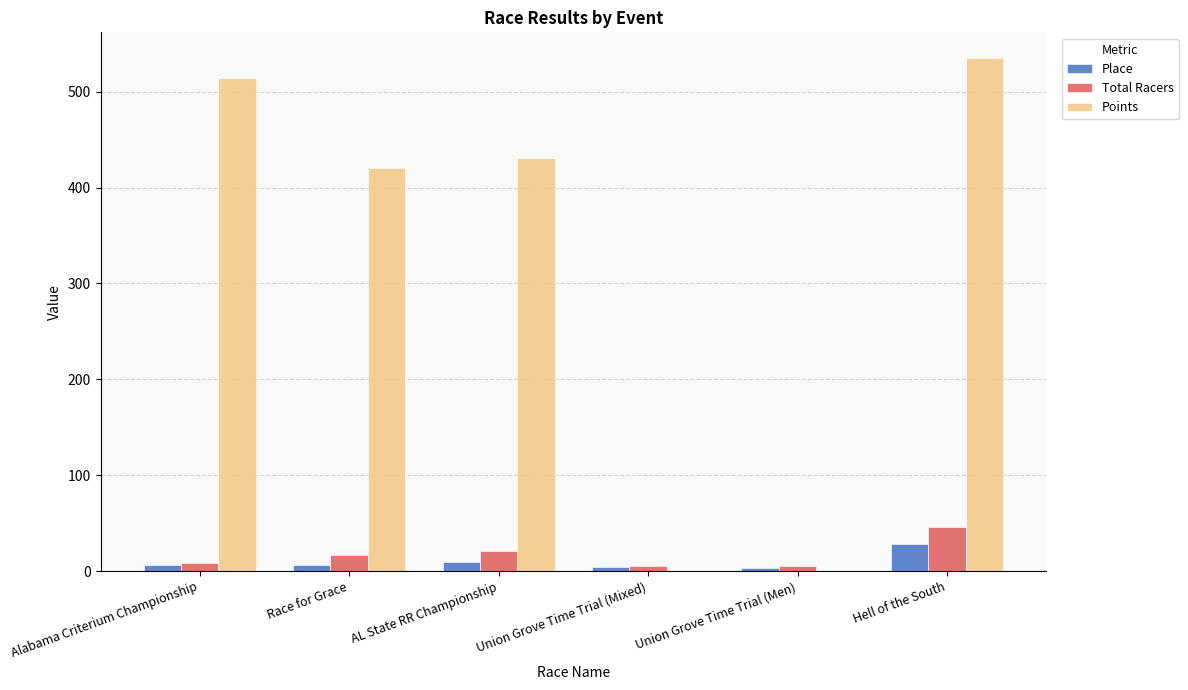

Where is Points nearest to the value 267?

Race for Grace